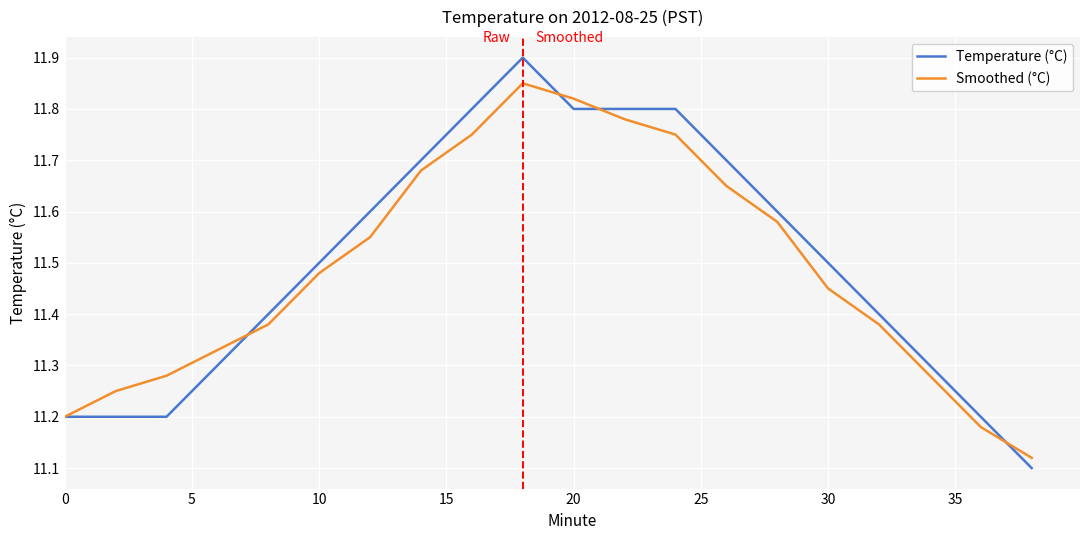

Count the Temperature (°C) values in the range 11 to 12.

20